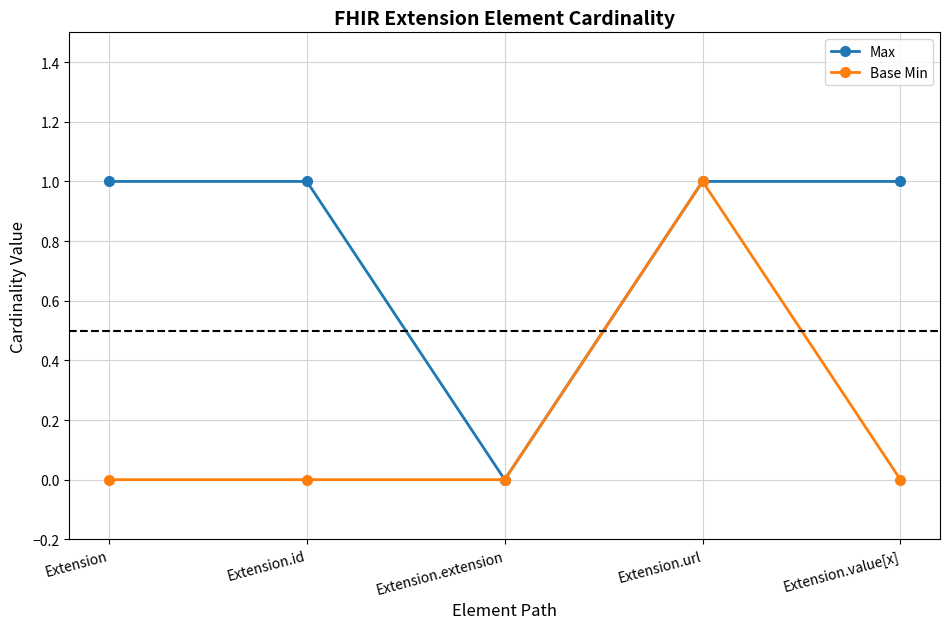

What position from the left is Extension?

1